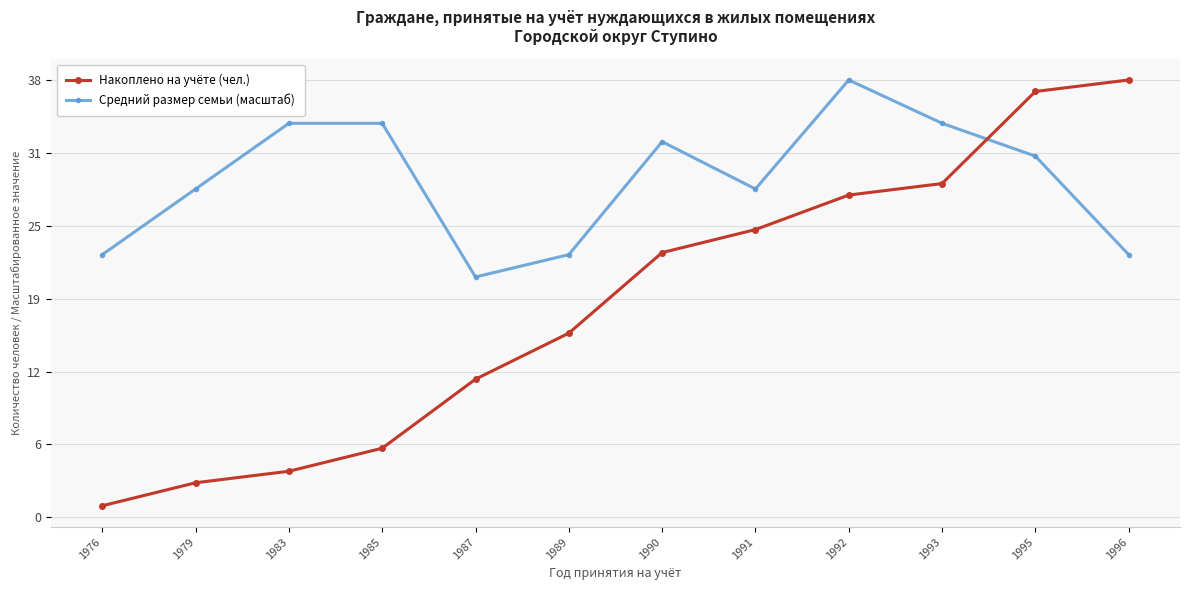

Reading left to right, list all the values displayed in this chart.

Накоплено на учёте (чел.): 1.0	3.0	4.0	6.0	12.0	16.0	23.0	25.0	28.0	29.0	37.0	38.0
Средний размер семьи (масштаб): 22.8	28.5	34.2	34.2	20.9	22.8	32.6	28.5	38.0	34.2	31.4	22.8